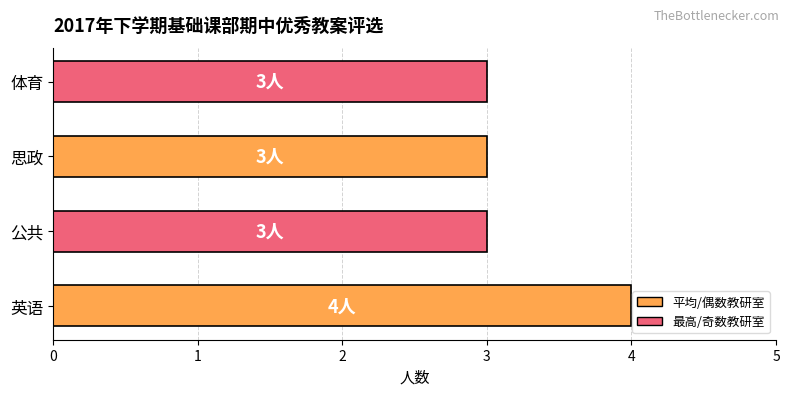

Is it true that the value at 公共 is 4?

False